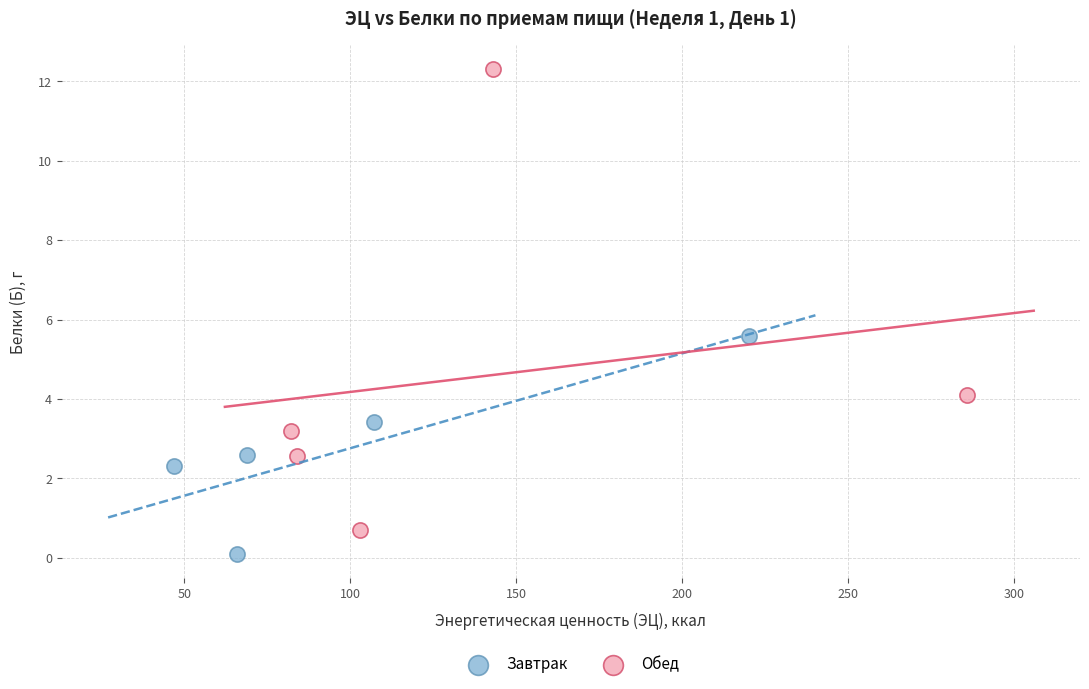

Which series has the largest Y range (max minus min)?

Обед